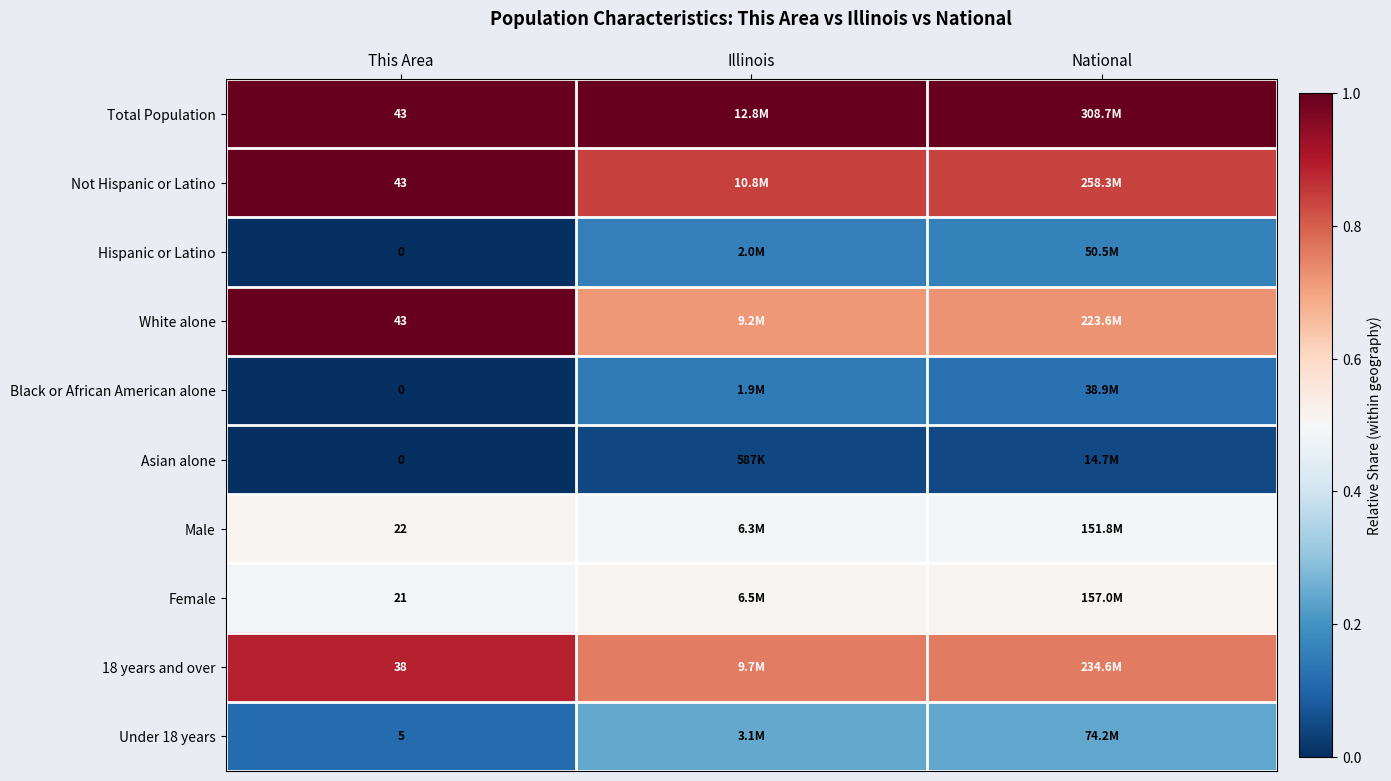

What value does the Male series have at Illinois?

0.5